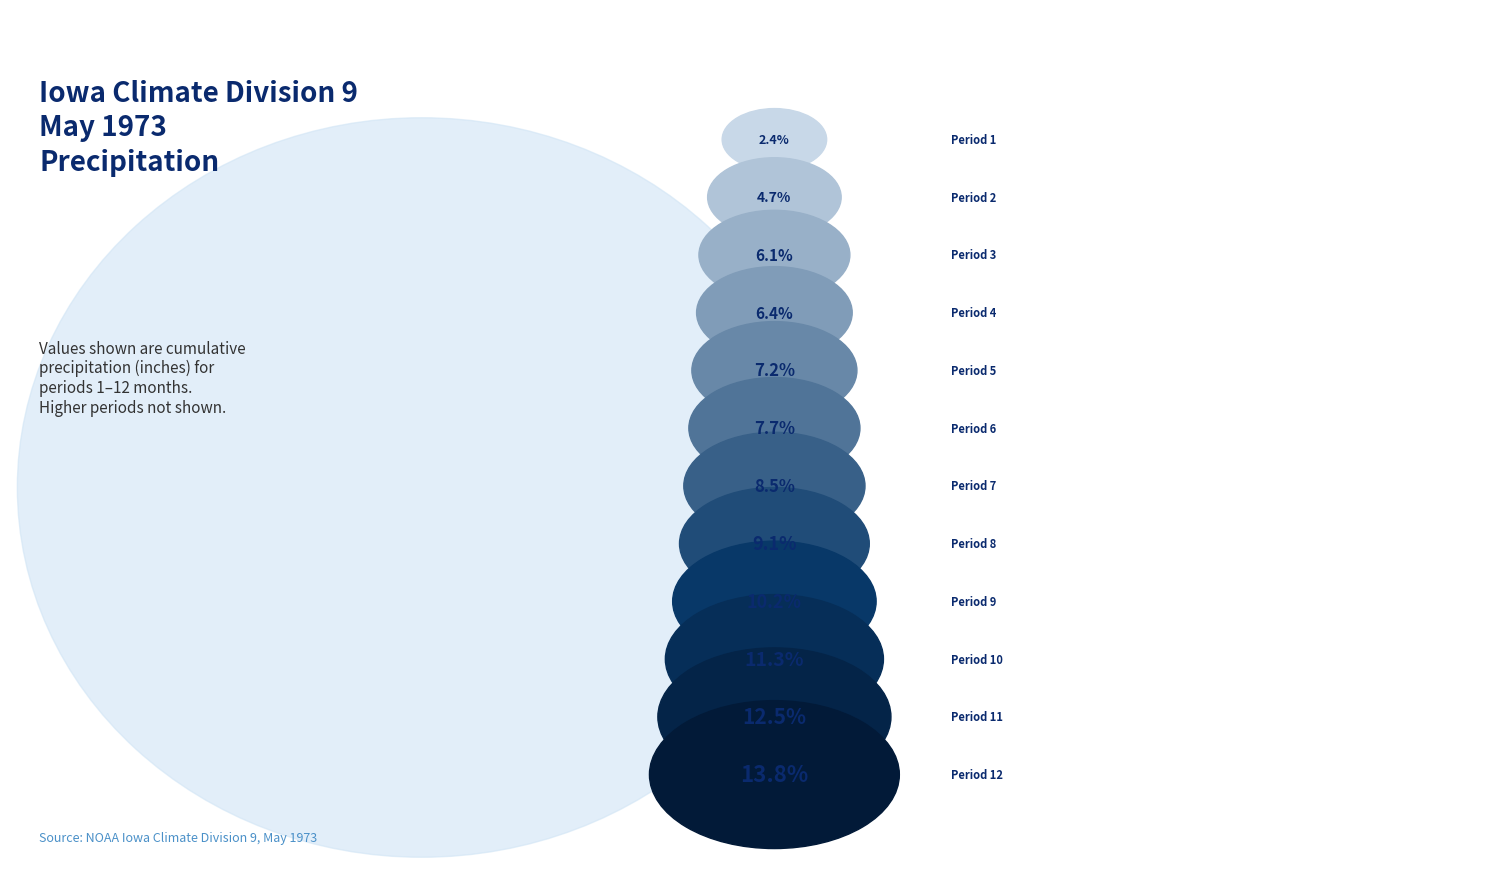

To the nearest percent, what percentage of the pie is Period 11?

13%